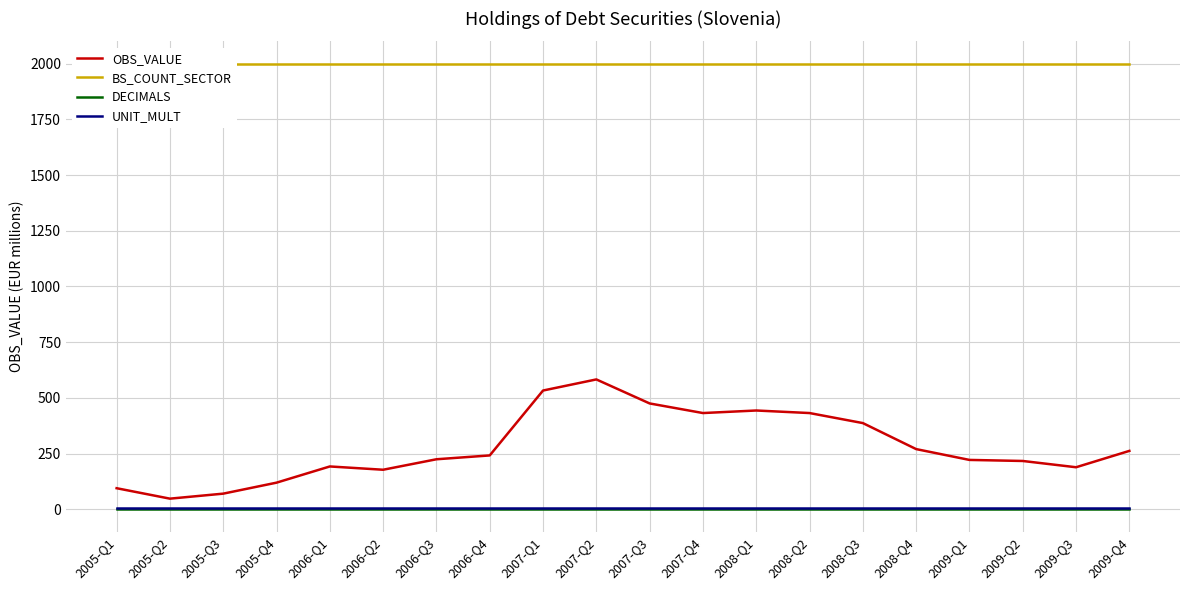

True or false: DECIMALS and UNIT_MULT intersect in this chart.

False